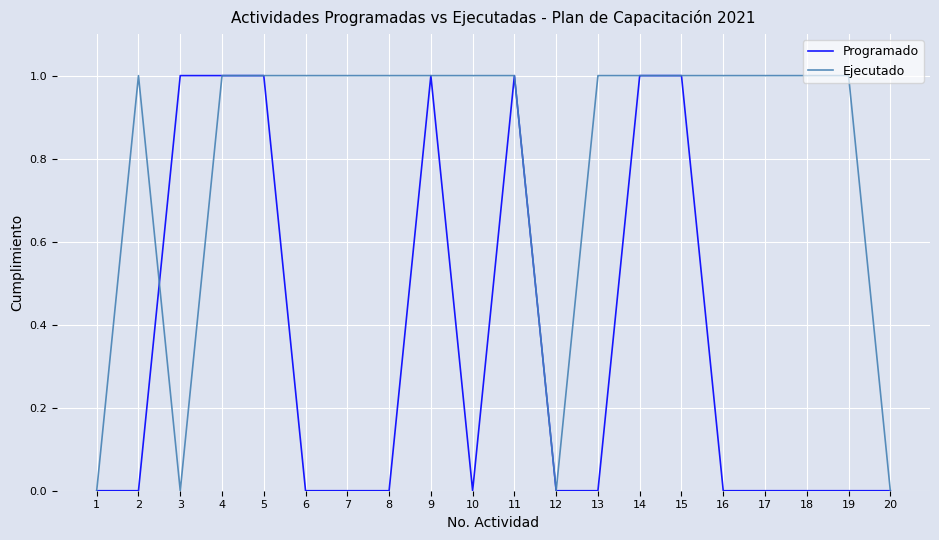

Which series has the largest total across all categories?

Ejecutado